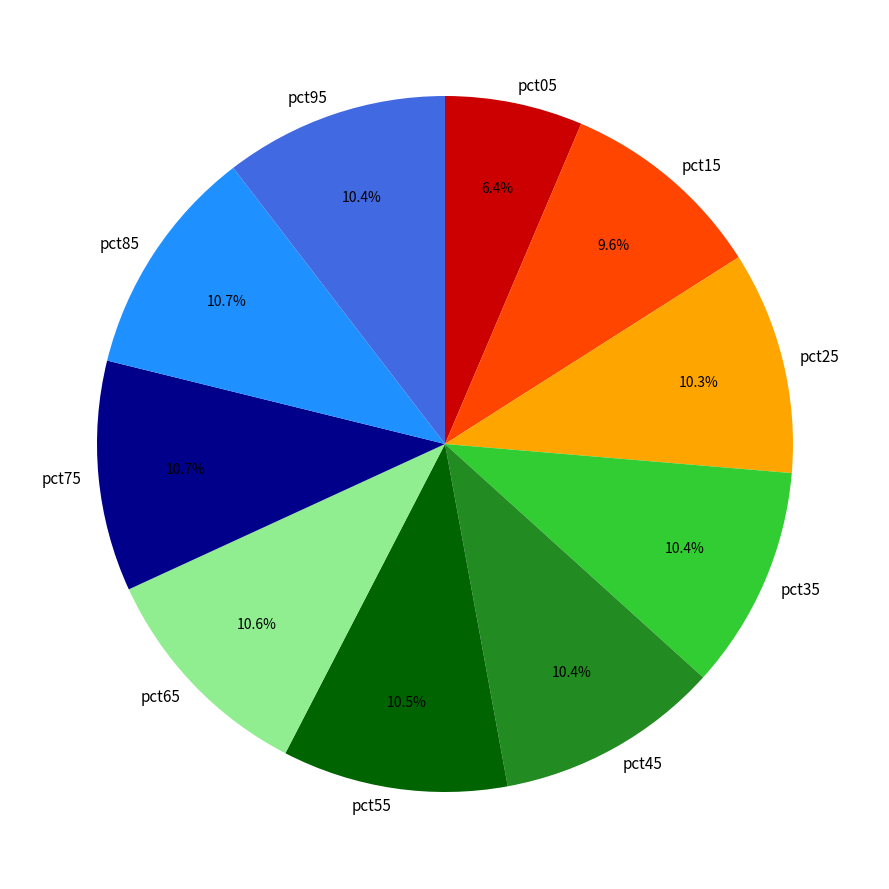

Which slice is the smallest?

pct05